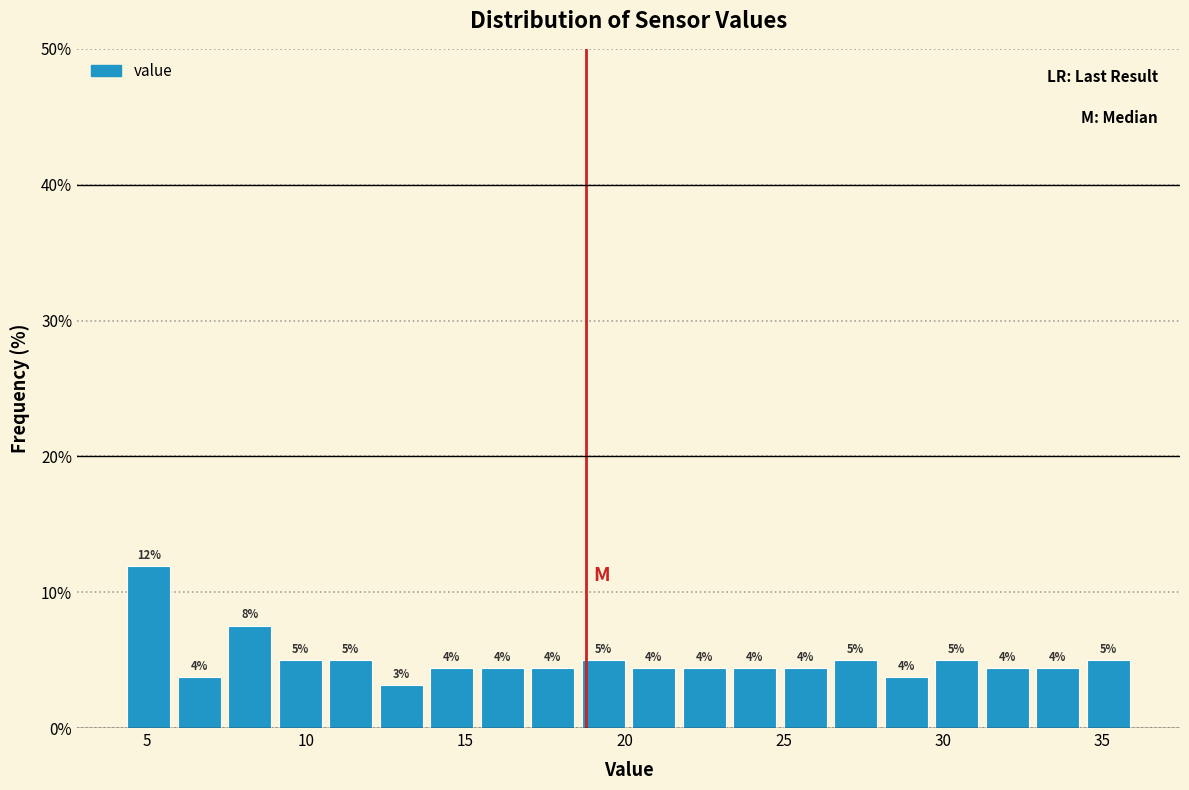

Around what value on the x-axis is the tallest bar? Give the approximate position of its centre, as read against the axis.

5.0